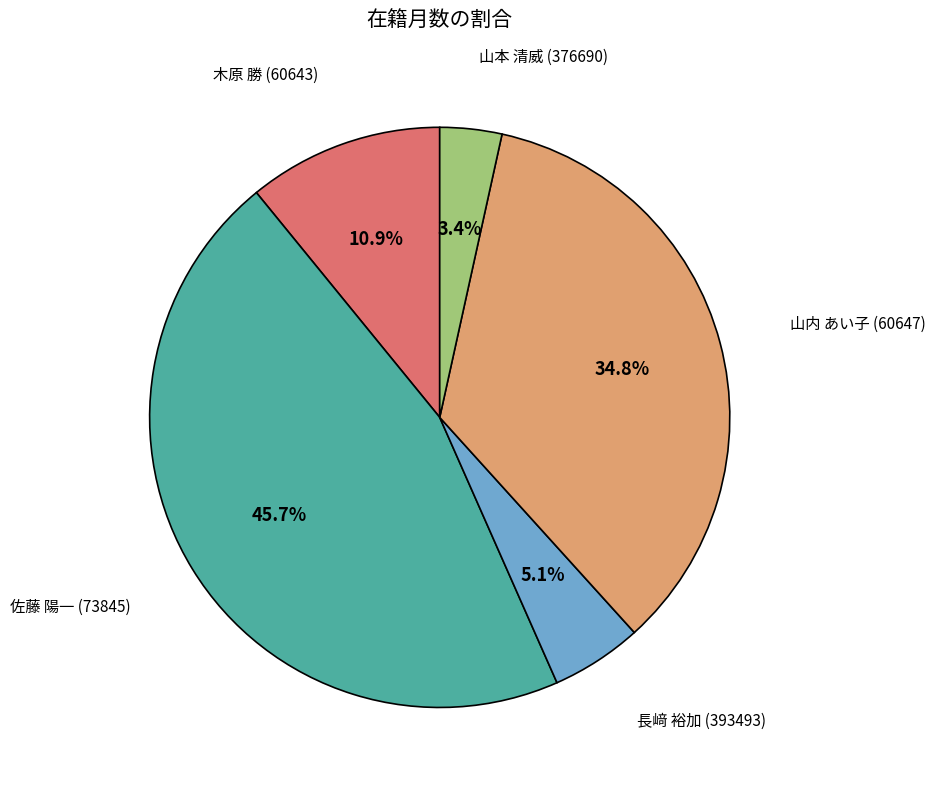

Does any single category account for the majority?

No